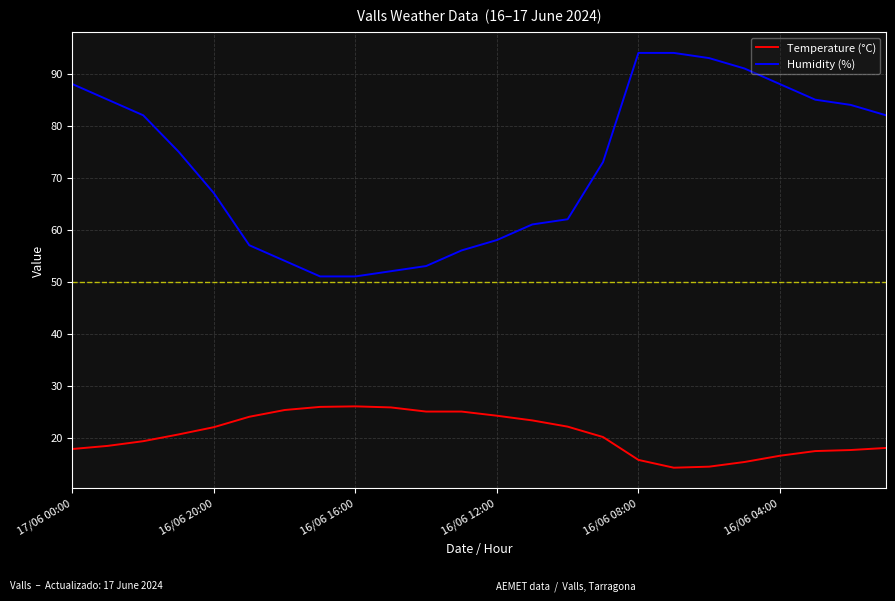

Which series has the largest range (max minus min)?

Humidity (%)